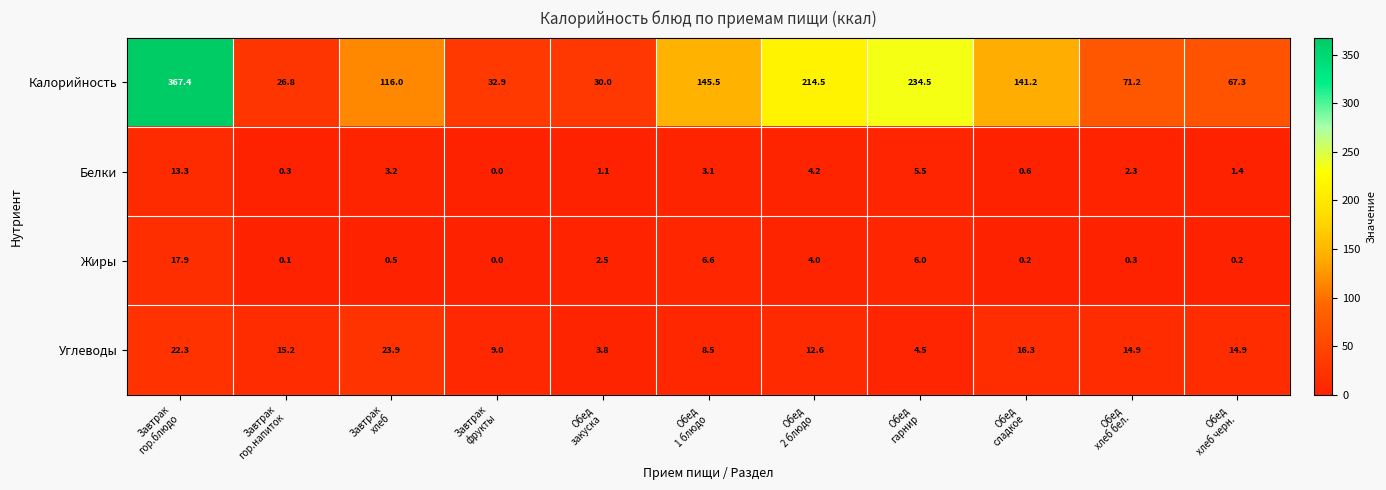

What is the spread (max minus min) of values at Обед
закуска?

28.9